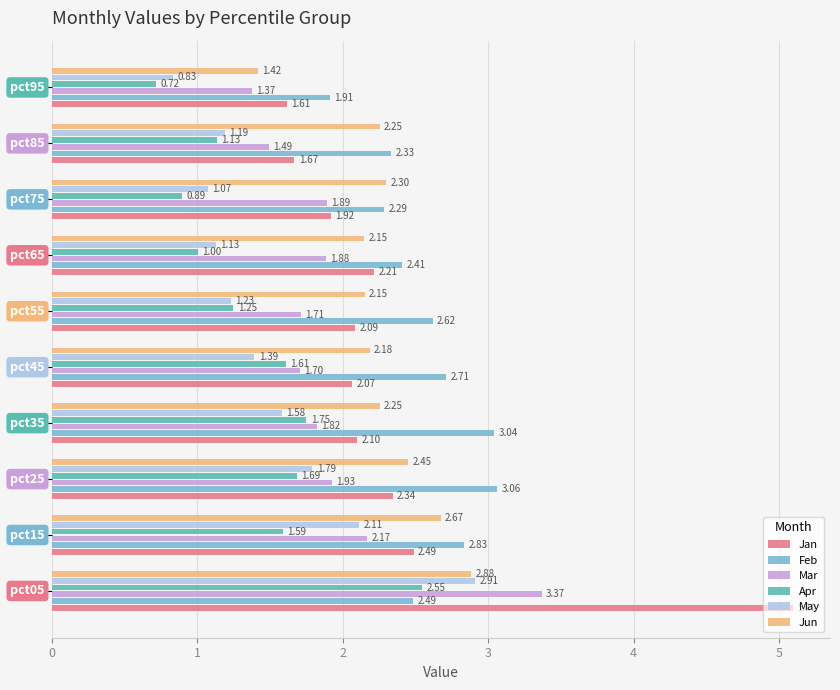

List the series in order of their peak value, highest first.

Jan, Mar, Feb, May, Jun, Apr